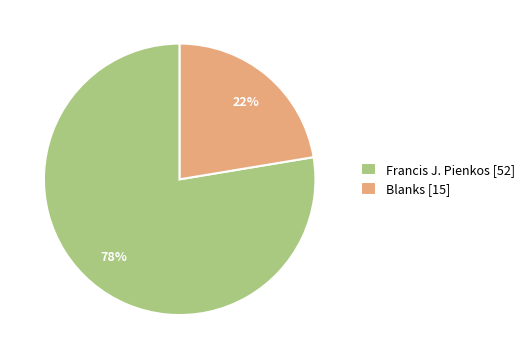

Which slice is the smallest?

Blanks